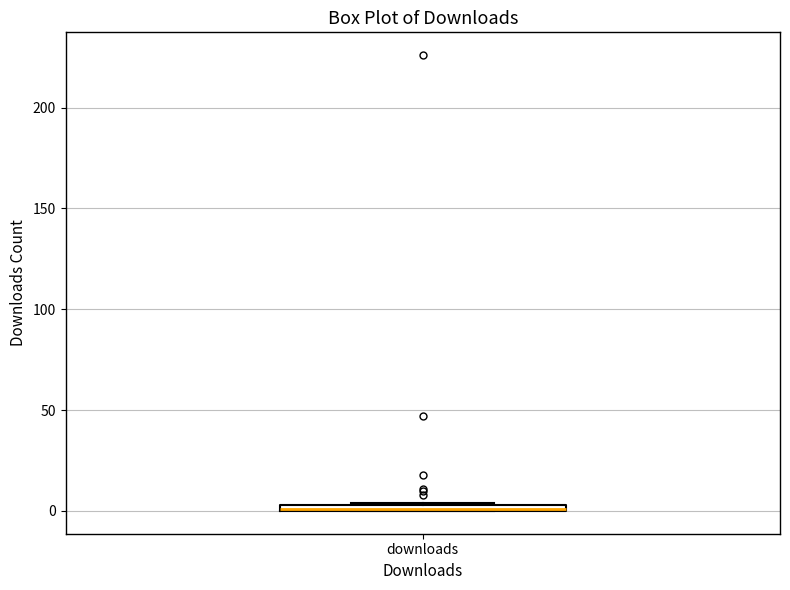

Where is the upper edge of the box for downloads on the y-axis? The values are not printed on the chart, so give them approximately, as read against the axis.

5